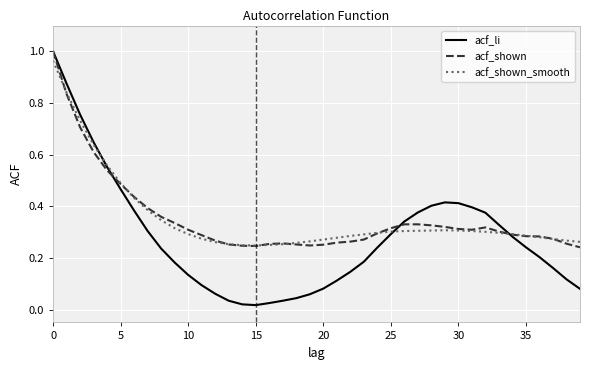

True or false: acf_shown_smooth and acf_li cross at least once.

True